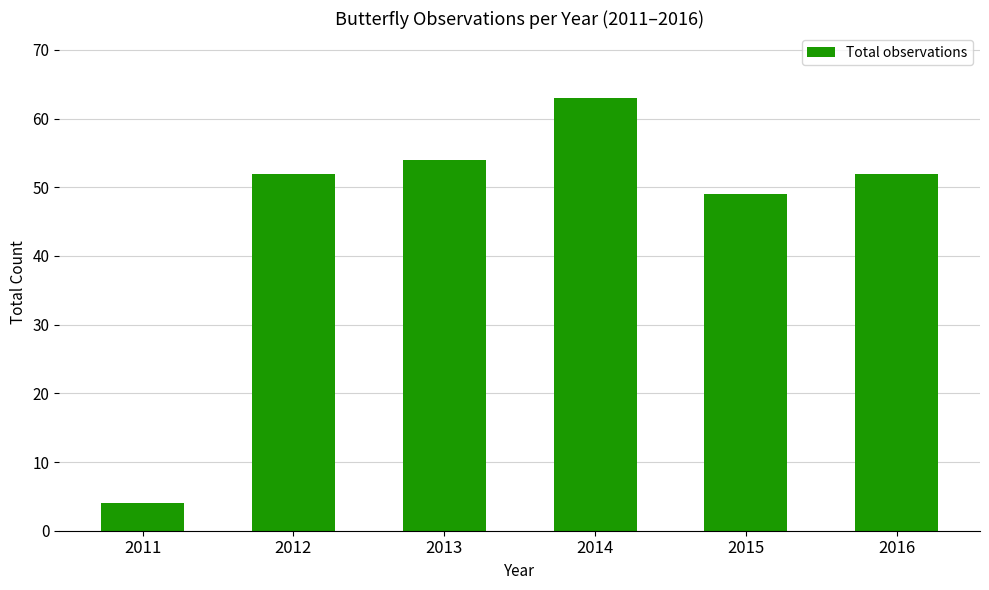

Between 2015 and 2016, which is larger?

2016